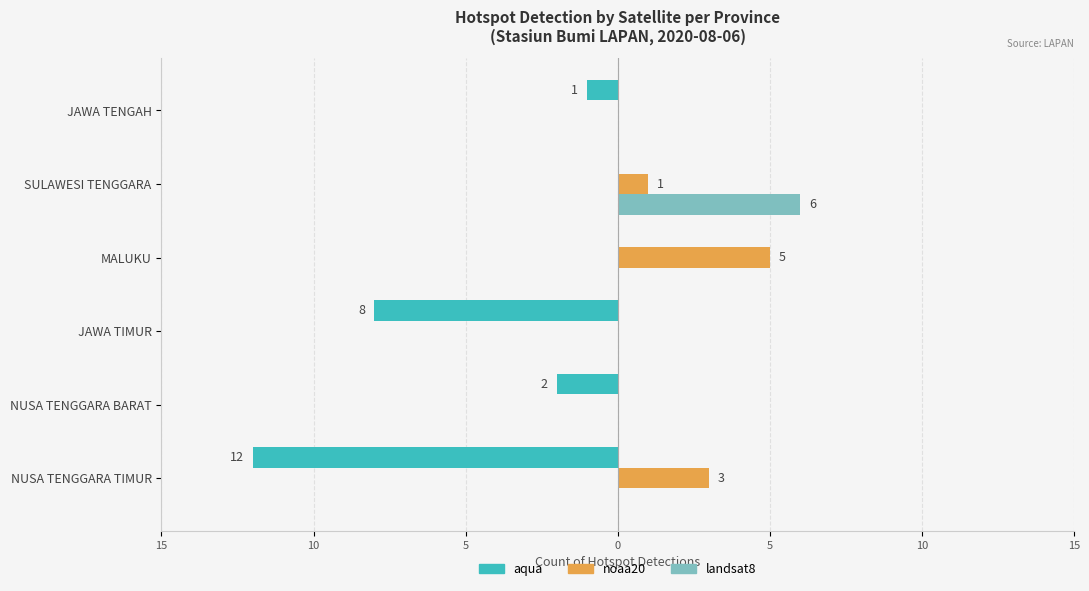

What is the label of the 2nd bar from the right?

SULAWESI TENGGARA